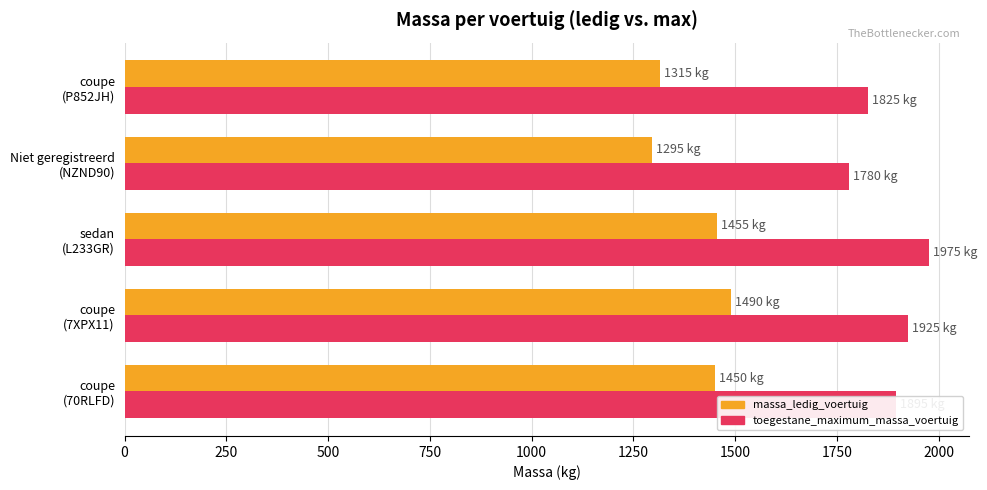

Rank the series by their average value, from highest to lowest.

toegestane_maximum_massa_voertuig, massa_ledig_voertuig